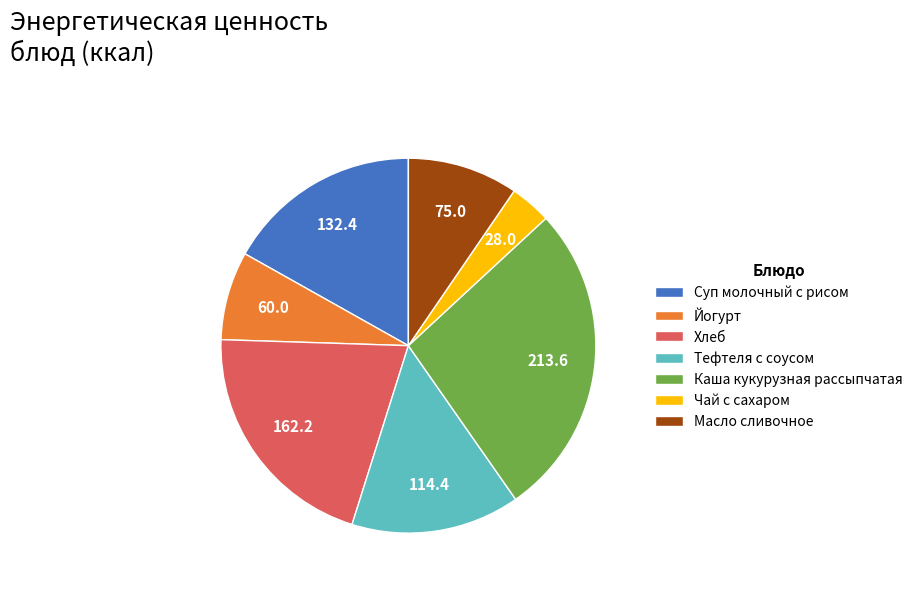

What is the ratio of the value at Хлеб to the value at Каша кукурузная рассыпчатая?

0.8